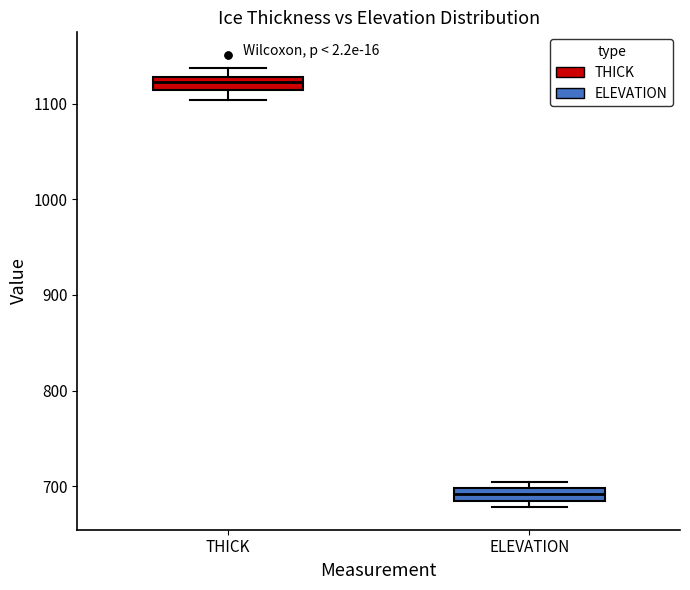

Where does the lower whisker of the box for THICK end on the y-axis? The values are not printed on the chart, so give them approximately, as read against the axis.

1100